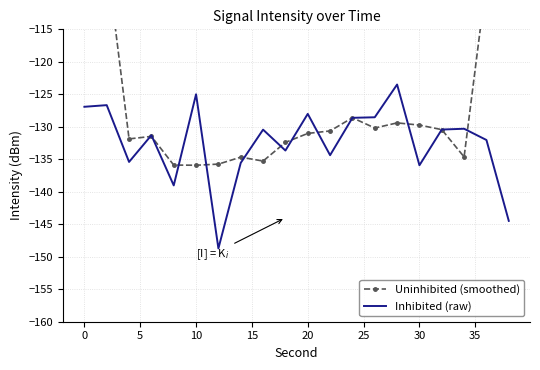

How many values in the Uninhibited (smoothed) series are below -130?

13